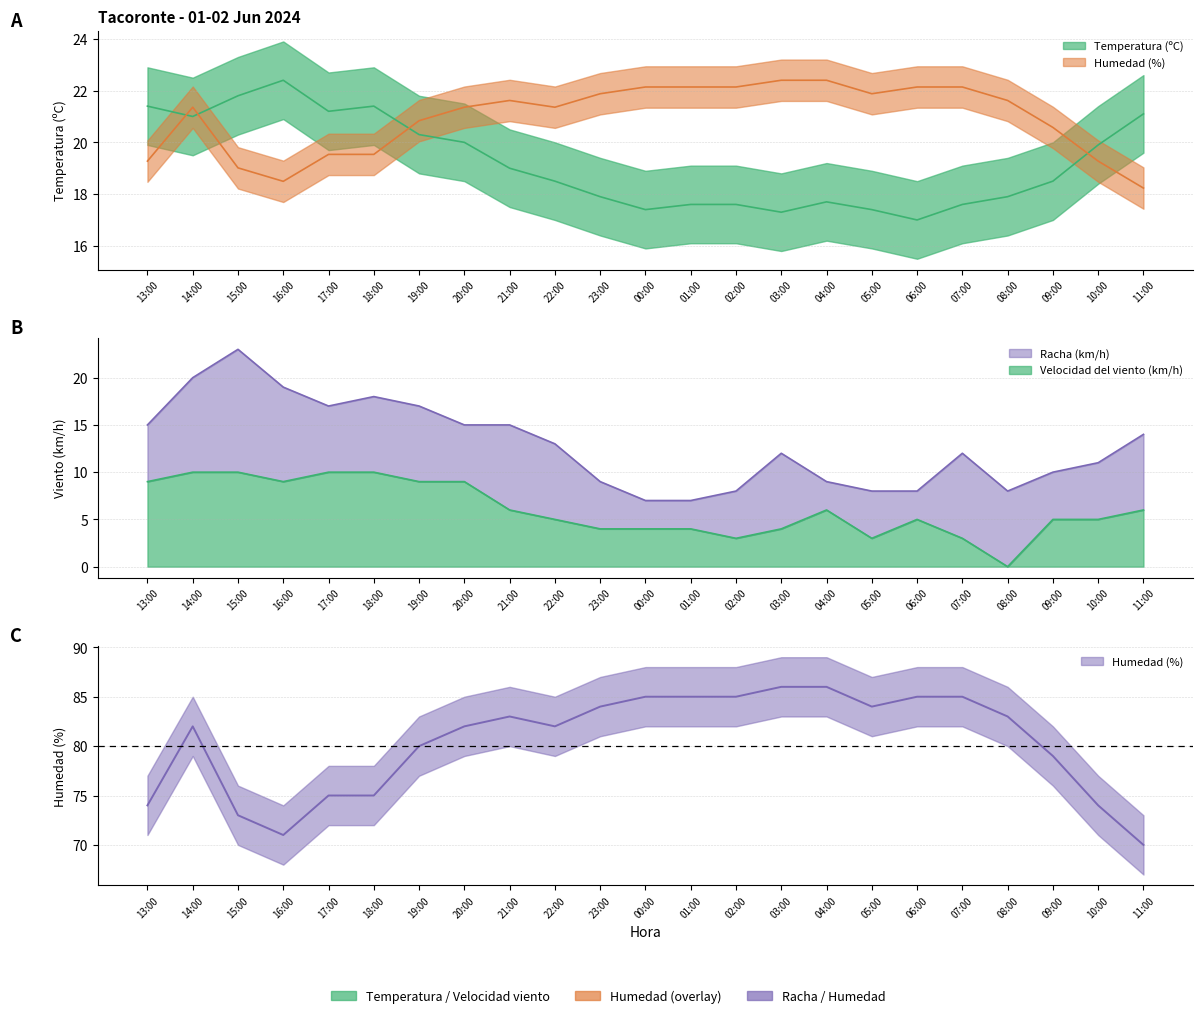

Which series has the largest total across all categories?

Humedad (%)